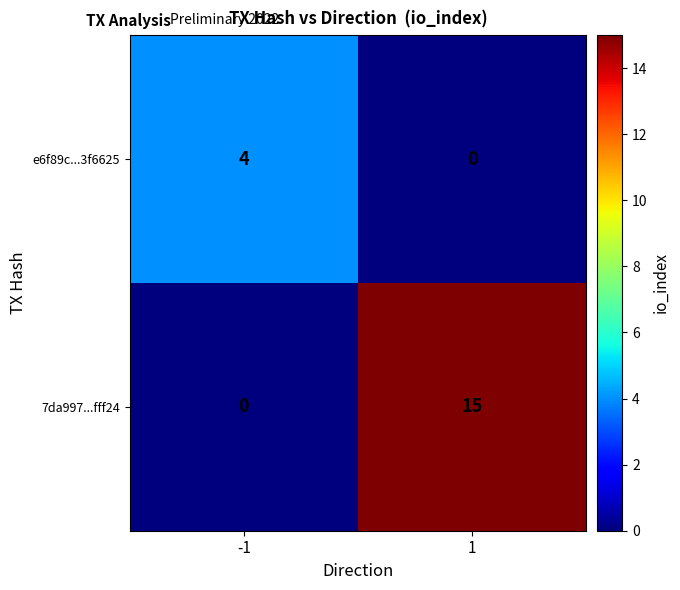

What is the maximum value shown in the chart?

15